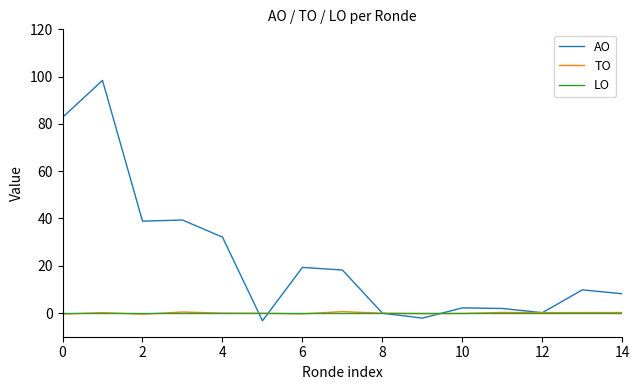

What is the minimum value shown in the chart?

-3.3